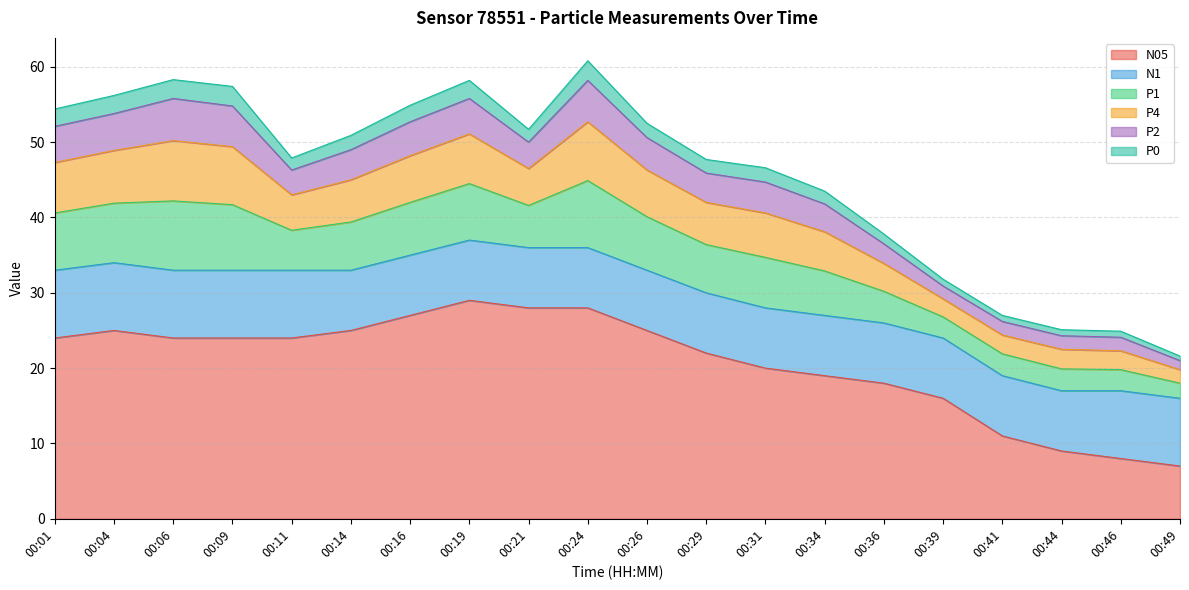

How many lines are shown in the chart?

6